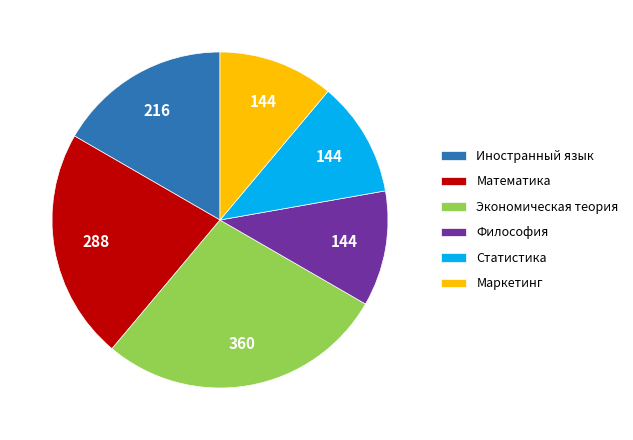

The Маркетинг slice represents 11% of the pie. True or false?

True